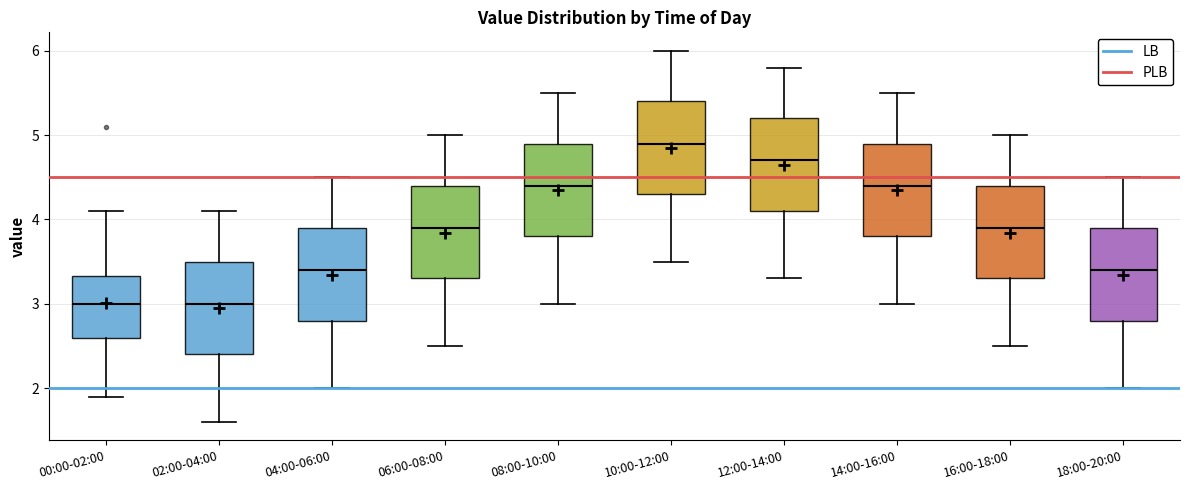

Reading left to right, transcribe this box plot: for each box, give where its median line is, the range the box spans, and where its two whiskers end, as read against the y-axis. The values are not printed on the chart, so give them approximately, as read against the axis.

00:00-02:00: median 3.0, box 2.6 to 3.3, whiskers 1.9 to 4.1
02:00-04:00: median 3.0, box 2.4 to 3.5, whiskers 1.6 to 4.1
04:00-06:00: median 3.4, box 2.8 to 3.9, whiskers 2.0 to 4.5
06:00-08:00: median 3.9, box 3.3 to 4.4, whiskers 2.5 to 5.0
08:00-10:00: median 4.4, box 3.8 to 4.9, whiskers 3.0 to 5.5
10:00-12:00: median 4.9, box 4.3 to 5.4, whiskers 3.5 to 6.0
12:00-14:00: median 4.7, box 4.1 to 5.2, whiskers 3.3 to 5.8
14:00-16:00: median 4.4, box 3.8 to 4.9, whiskers 3.0 to 5.5
16:00-18:00: median 3.9, box 3.3 to 4.4, whiskers 2.5 to 5.0
18:00-20:00: median 3.4, box 2.8 to 3.9, whiskers 2.0 to 4.5